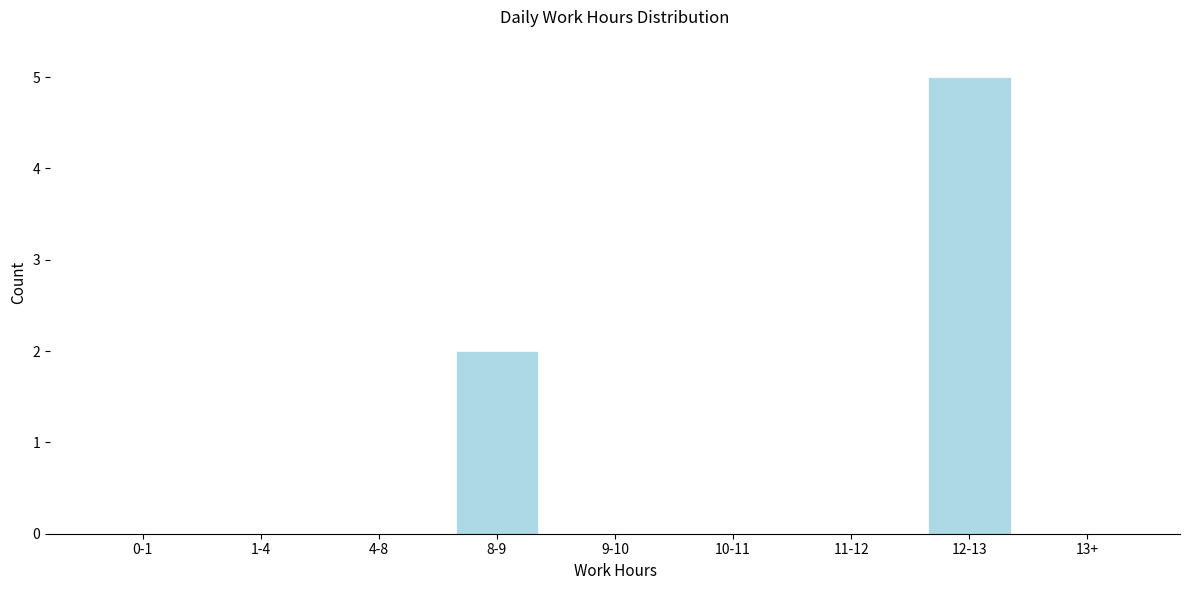

Reading right to left, what are all the values shown in this chart?

13+=0	12-13=5	11-12=0	10-11=0	9-10=0	8-9=2	4-8=0	1-4=0	0-1=0